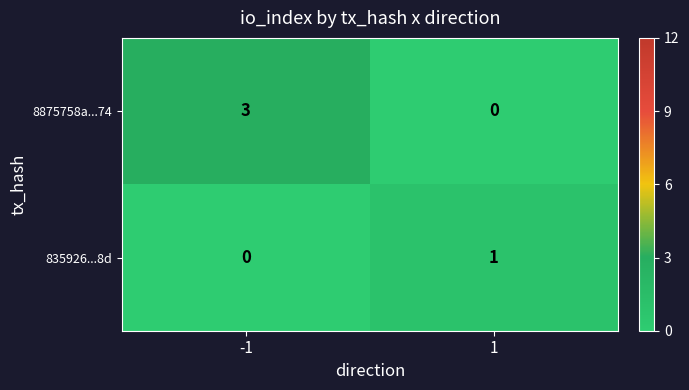

Reading right to left, list all the values displayed in this chart.

8875758a...74: 1=0	-1=3
835926...8d: 1=1	-1=0